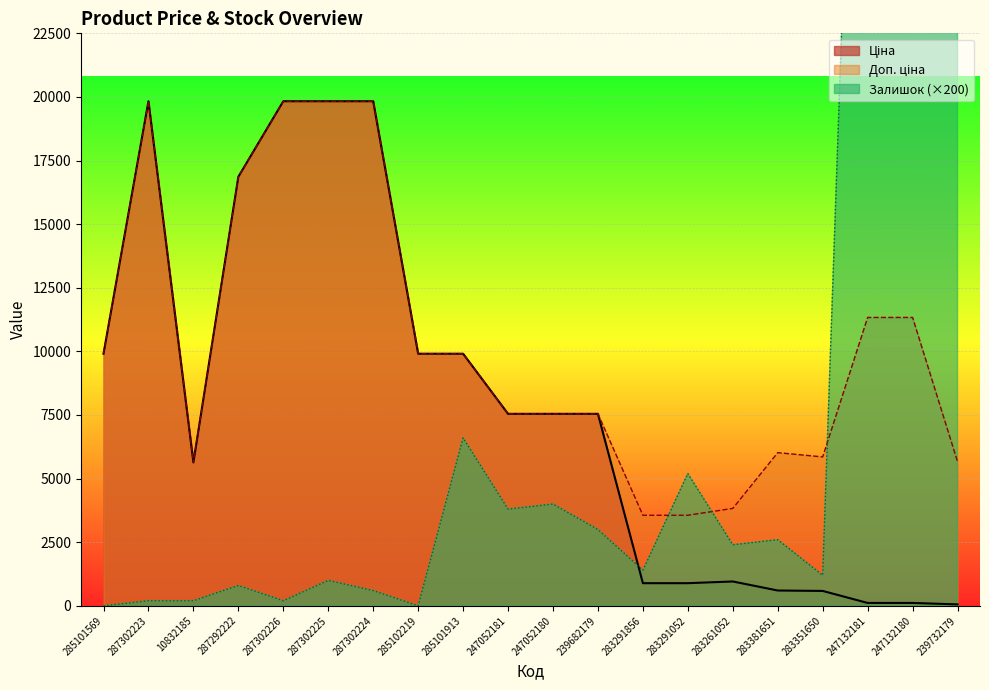

Count the number of data series in this chart.

3